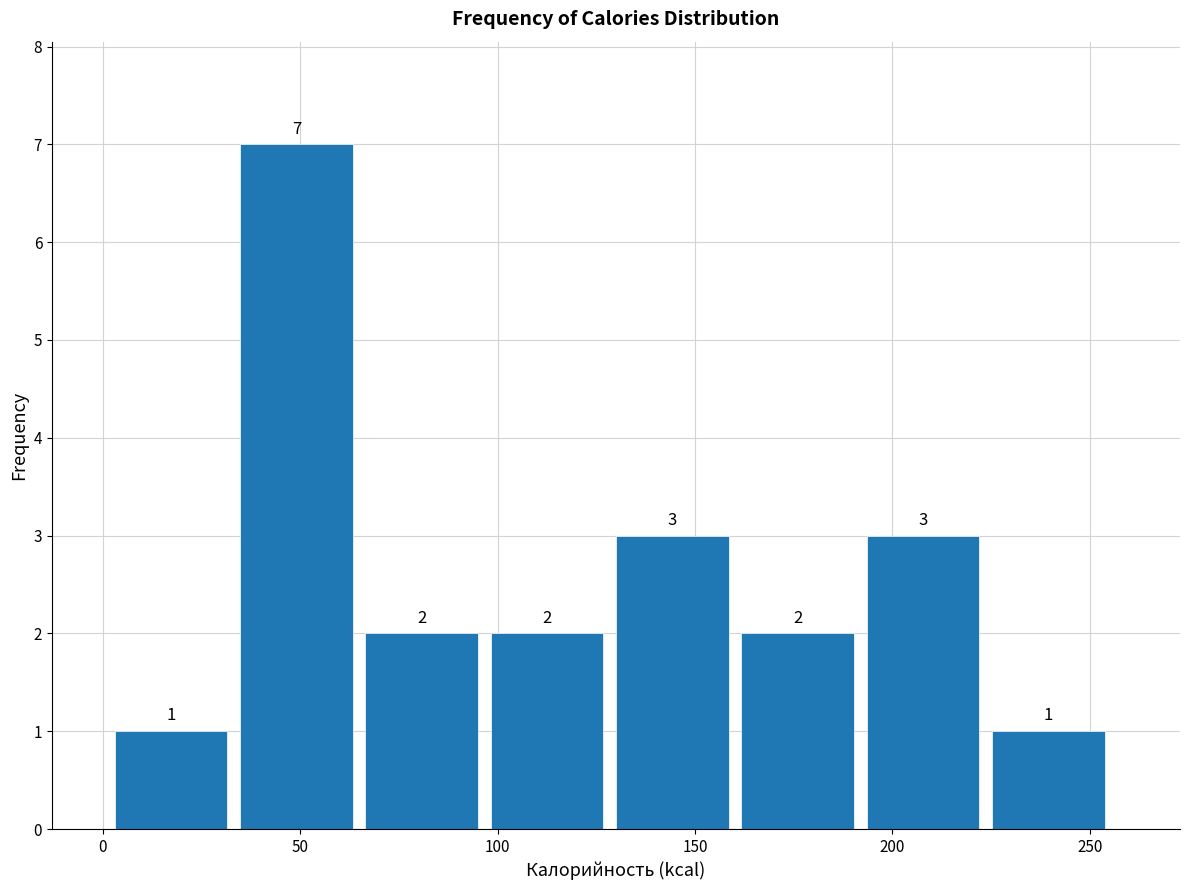

What is the height of the bar covering 225 to 255 on the x-axis? The bar edges are not printed on the chart, so give them approximately, as read against the axis.

1